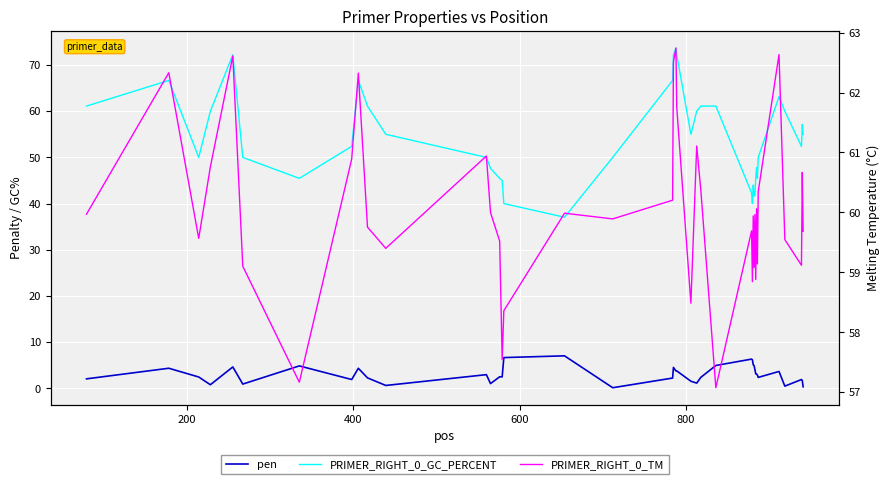

What is the smallest value displayed?

0.1